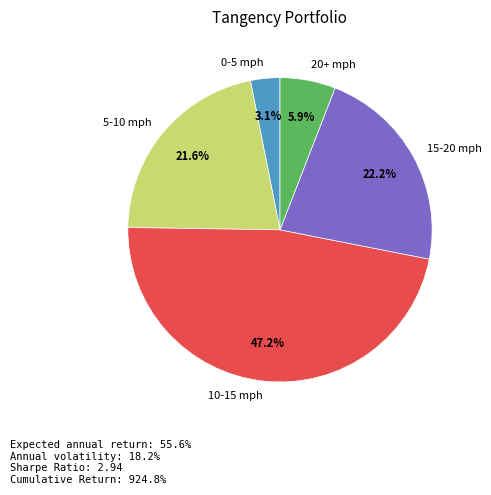

What is the ratio of the value at 10-15 mph to the value at 15-20 mph?

2.1